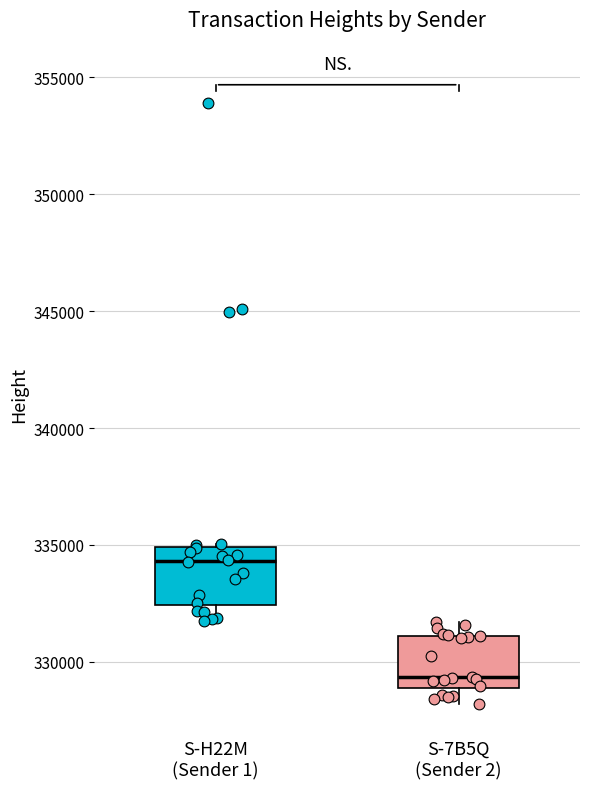

Where does the upper whisker of the box for S-7B5Q (Sender 2) end on the y-axis? The values are not printed on the chart, so give them approximately, as read against the axis.

331500